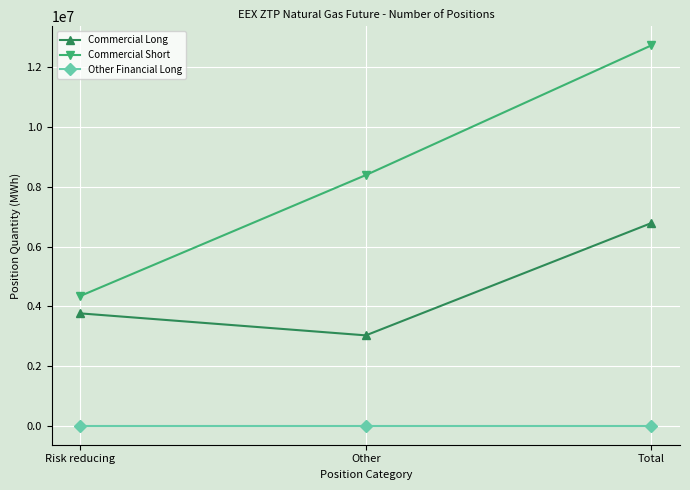

How many lines are shown in the chart?

3